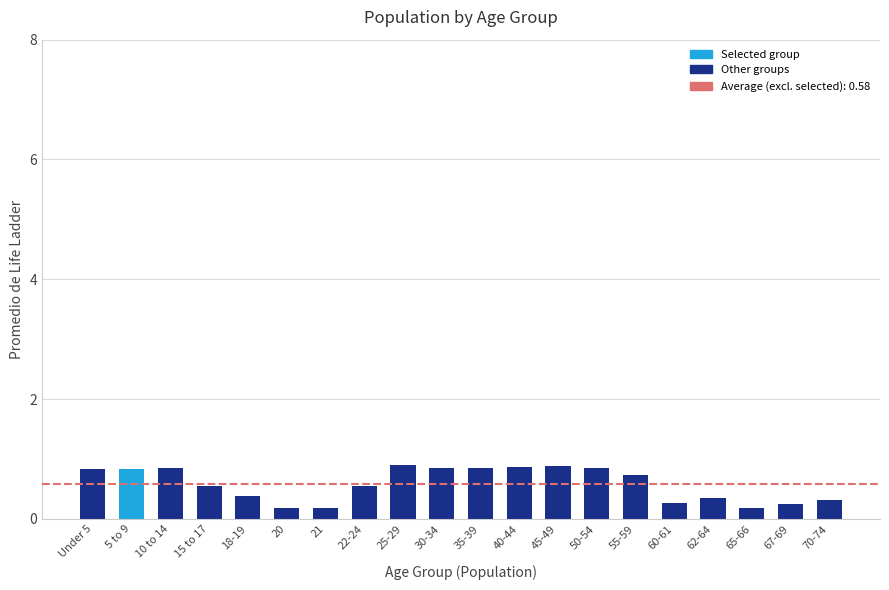

What is the sum of the values at 21 and 22-24?

0.7